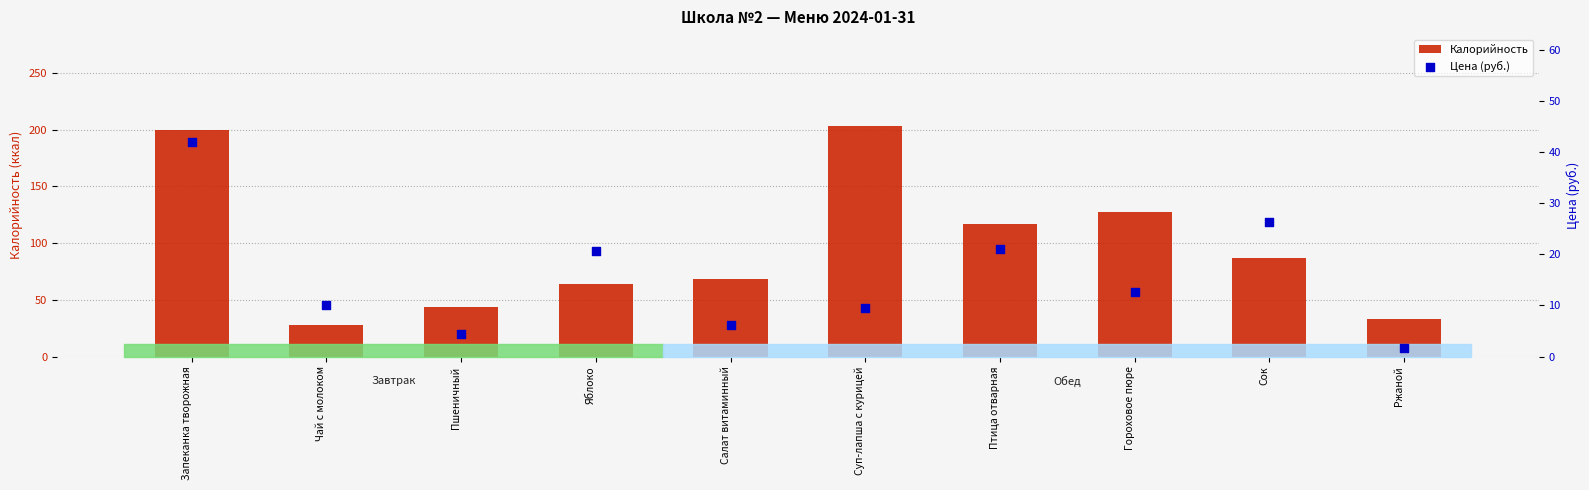

Which series contains the lowest Y value?

Цена (руб.)